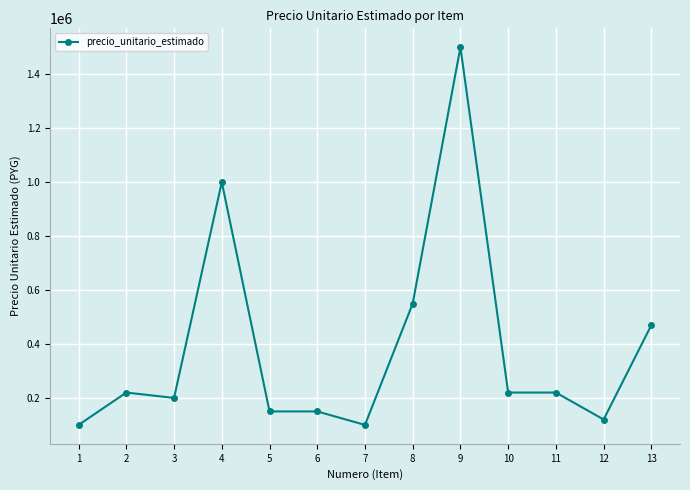

How many series are shown in this chart?

1